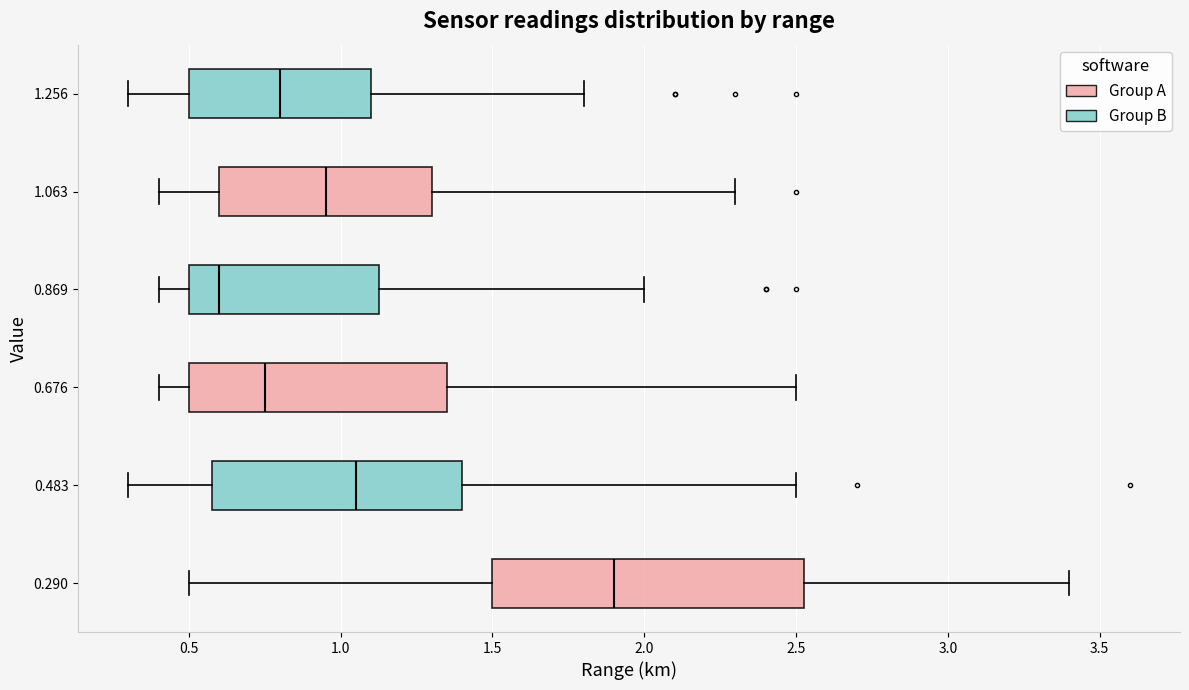

Reading bottom to top, transcribe this box plot: for each box, give where its median line is, the range the box spans, and where its two whiskers end, as read against the x-axis. The values are not printed on the chart, so give them approximately, as read against the axis.

0.290: median 1.90, box 1.50 to 2.55, whiskers 0.50 to 3.40
0.483: median 1.05, box 0.60 to 1.40, whiskers 0.30 to 2.50
0.676: median 0.75, box 0.50 to 1.35, whiskers 0.40 to 2.50
0.869: median 0.60, box 0.50 to 1.15, whiskers 0.40 to 2.00
1.063: median 0.95, box 0.60 to 1.30, whiskers 0.40 to 2.30
1.256: median 0.80, box 0.50 to 1.10, whiskers 0.30 to 1.80